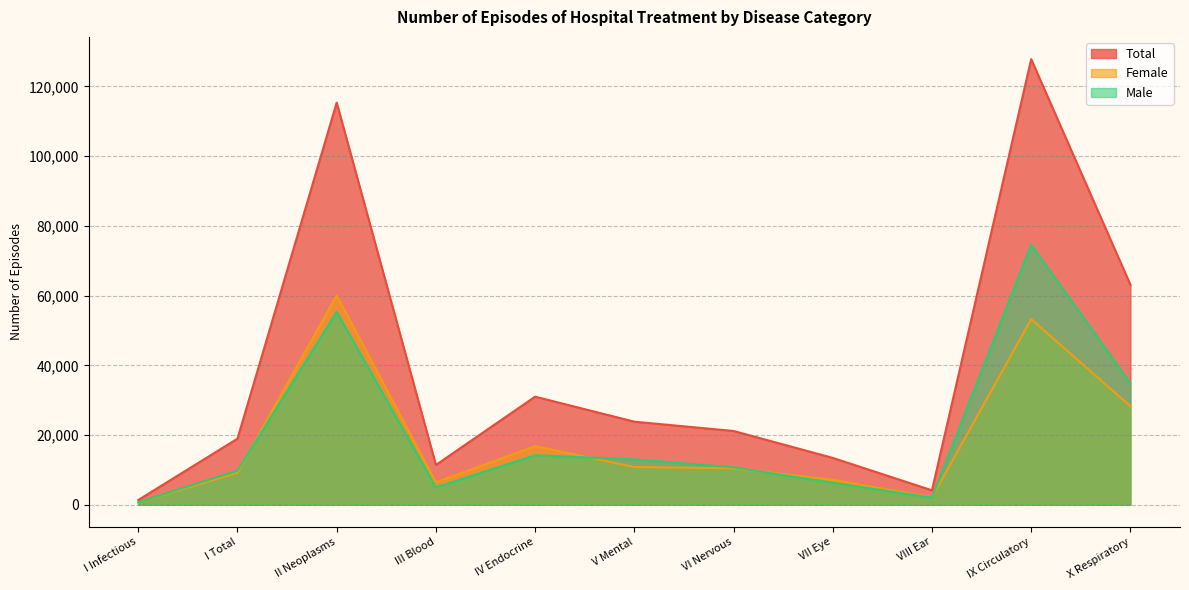

What is the value of the Female point at the 11th from the left?

28253